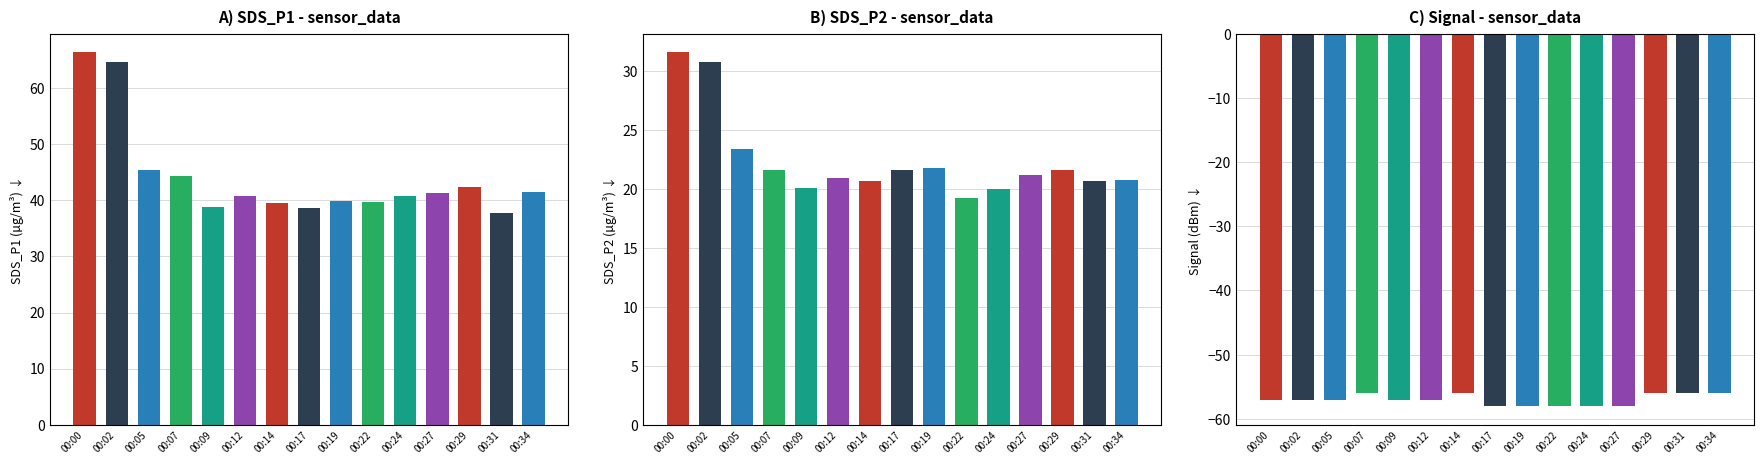

What is the approximate value of Signal at 00:02?

-57.0